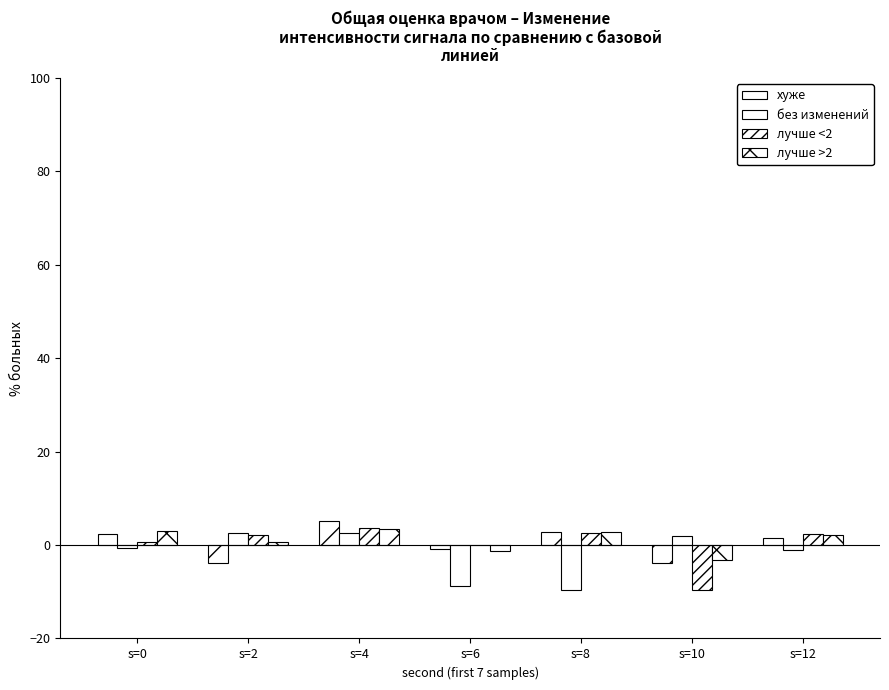

Rank the categories by лучше <2 value from highest to lowest.

s=4, s=8, s=12, s=2, s=0, s=6, s=10